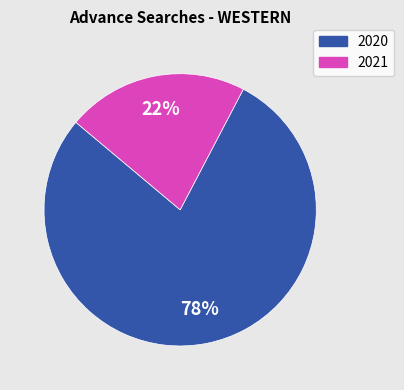

Is there a majority slice in this chart?

Yes